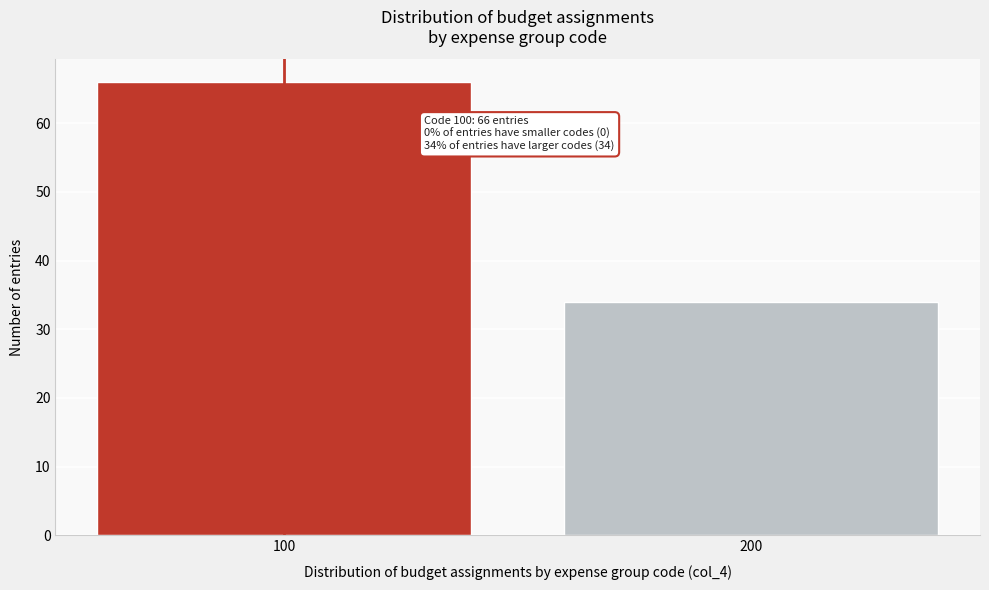

Reading left to right, transcribe all the data shown in this chart.

100=66	200=34